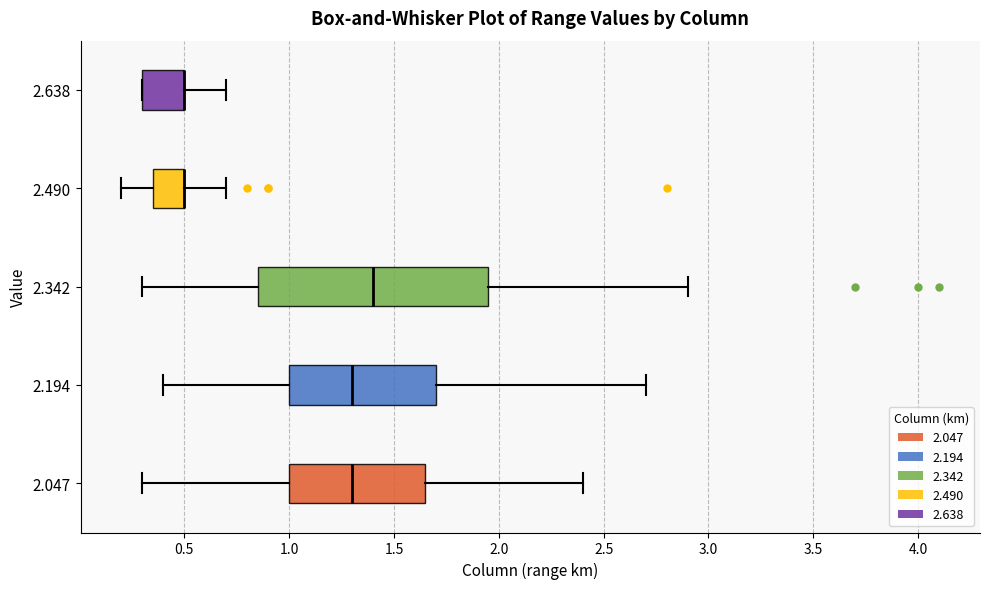

Where does the median line of the box at y = 2.342 sit on the x-axis? The values are not printed on the chart, so give them approximately, as read against the axis.

1.40